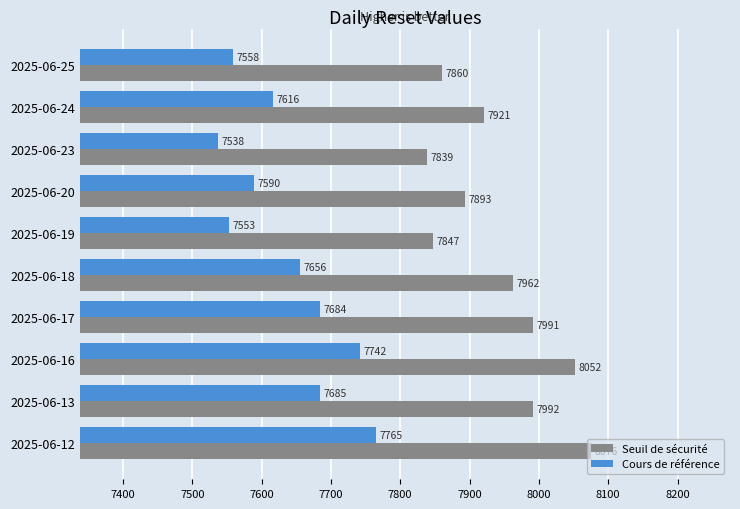

What is the maximum value for Cours de référence?

7765.1